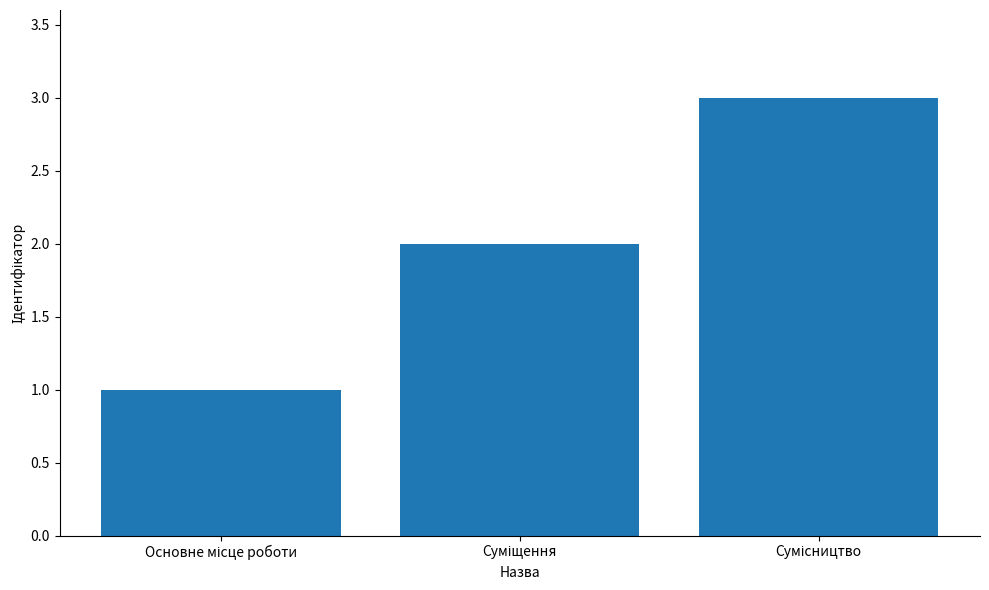

What is the sum of all values?

6